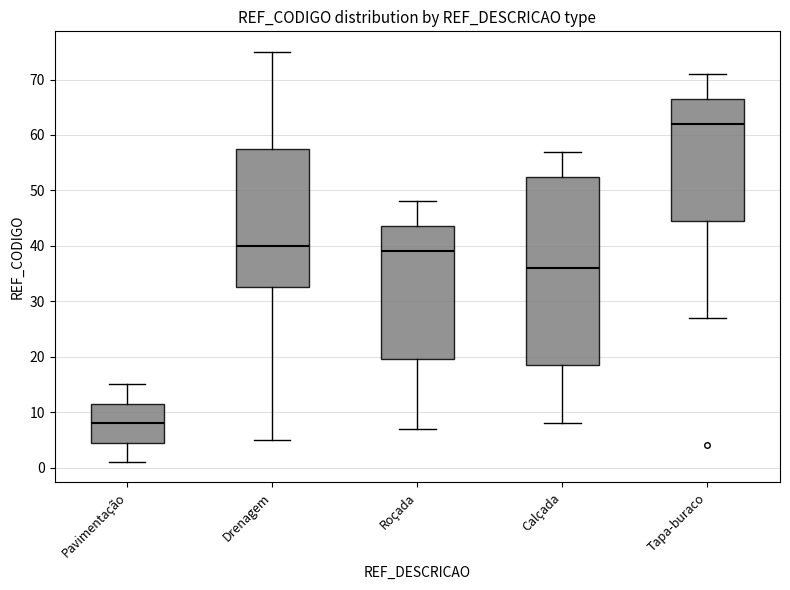

Reading left to right, read every box against the y-axis: the position of its median line, the range the box covers, and the ends of its whiskers. The values are not printed on the chart, so give them approximately, as read against the axis.

Pavimentação: median 8, box 5 to 12, whiskers 1 to 15
Drenagem: median 40, box 33 to 58, whiskers 5 to 75
Roçada: median 39, box 20 to 44, whiskers 7 to 48
Calçada: median 36, box 19 to 53, whiskers 8 to 57
Tapa-buraco: median 62, box 45 to 67, whiskers 27 to 71